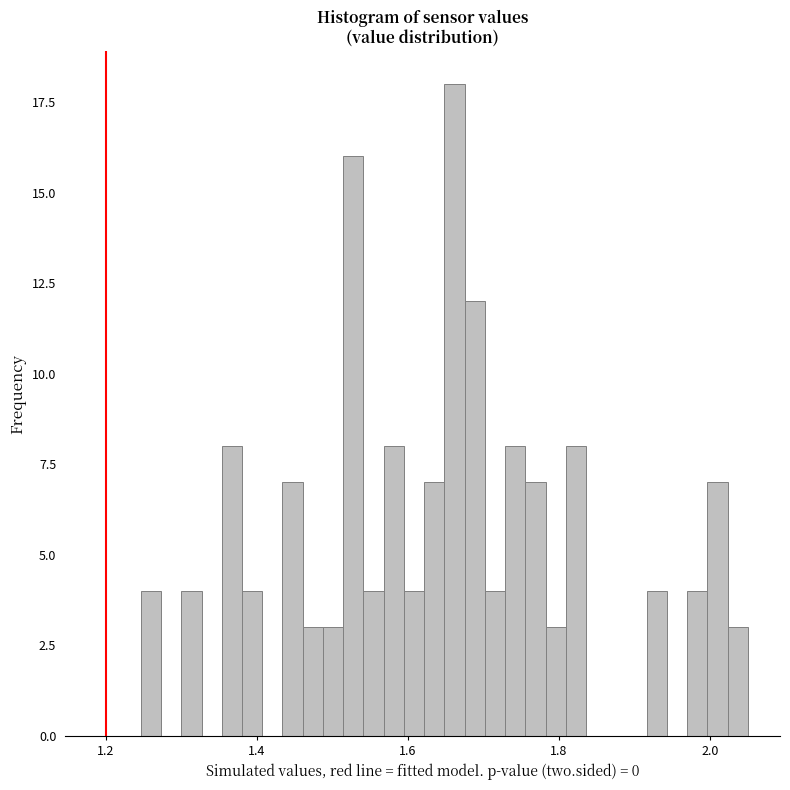

Around what value on the x-axis is the tallest bar? Give the approximate position of its centre, as read against the axis.

1.66